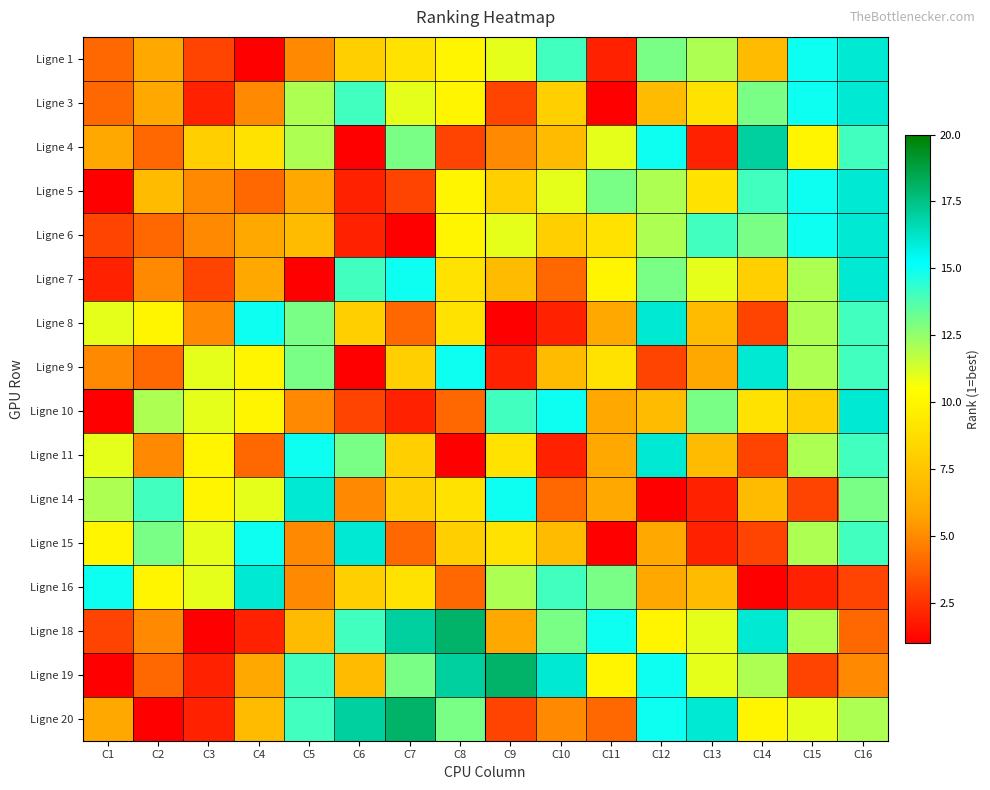

Reading left to right, extract all data points from this chart.

Ligne 1: C1=4	C2=6	C3=3	C4=1	C5=5	C6=8	C7=9	C8=10	C9=11	C10=14	C11=2	C12=13	C13=12	C14=7	C15=15	C16=16
Ligne 3: C1=4	C2=6	C3=2	C4=5	C5=12	C6=14	C7=11	C8=10	C9=3	C10=8	C11=1	C12=7	C13=9	C14=13	C15=15	C16=16
Ligne 4: C1=6	C2=4	C3=8	C4=9	C5=12	C6=1	C7=13	C8=3	C9=5	C10=7	C11=11	C12=15	C13=2	C14=17	C15=10	C16=14
Ligne 5: C1=1	C2=7	C3=5	C4=4	C5=6	C6=2	C7=3	C8=10	C9=8	C10=11	C11=13	C12=12	C13=9	C14=14	C15=15	C16=16
Ligne 6: C1=3	C2=4	C3=5	C4=6	C5=7	C6=2	C7=1	C8=10	C9=11	C10=8	C11=9	C12=12	C13=14	C14=13	C15=15	C16=16
Ligne 7: C1=2	C2=5	C3=3	C4=6	C5=1	C6=14	C7=15	C8=9	C9=7	C10=4	C11=10	C12=13	C13=11	C14=8	C15=12	C16=16
Ligne 8: C1=11	C2=10	C3=5	C4=15	C5=13	C6=8	C7=4	C8=9	C9=1	C10=2	C11=6	C12=16	C13=7	C14=3	C15=12	C16=14
Ligne 9: C1=5	C2=4	C3=11	C4=10	C5=13	C6=1	C7=8	C8=15	C9=2	C10=7	C11=9	C12=3	C13=6	C14=16	C15=12	C16=14
Ligne 10: C1=1	C2=12	C3=11	C4=10	C5=5	C6=3	C7=2	C8=4	C9=14	C10=15	C11=6	C12=7	C13=13	C14=9	C15=8	C16=16
Ligne 11: C1=11	C2=5	C3=10	C4=4	C5=15	C6=13	C7=8	C8=1	C9=9	C10=2	C11=6	C12=16	C13=7	C14=3	C15=12	C16=14
Ligne 14: C1=12	C2=14	C3=10	C4=11	C5=16	C6=5	C7=8	C8=9	C9=15	C10=4	C11=6	C12=1	C13=2	C14=7	C15=3	C16=13
Ligne 15: C1=10	C2=13	C3=11	C4=15	C5=5	C6=16	C7=4	C8=8	C9=9	C10=7	C11=1	C12=6	C13=2	C14=3	C15=12	C16=14
Ligne 16: C1=15	C2=10	C3=11	C4=16	C5=5	C6=8	C7=9	C8=4	C9=12	C10=14	C11=13	C12=6	C13=7	C14=1	C15=2	C16=3
Ligne 18: C1=3	C2=5	C3=1	C4=2	C5=7	C6=14	C7=17	C8=18	C9=6	C10=13	C11=15	C12=10	C13=11	C14=16	C15=12	C16=4
Ligne 19: C1=1	C2=4	C3=2	C4=6	C5=14	C6=7	C7=13	C8=17	C9=18	C10=16	C11=10	C12=15	C13=11	C14=12	C15=3	C16=5
Ligne 20: C1=6	C2=1	C3=2	C4=7	C5=14	C6=17	C7=18	C8=13	C9=3	C10=5	C11=4	C12=15	C13=16	C14=10	C15=11	C16=12